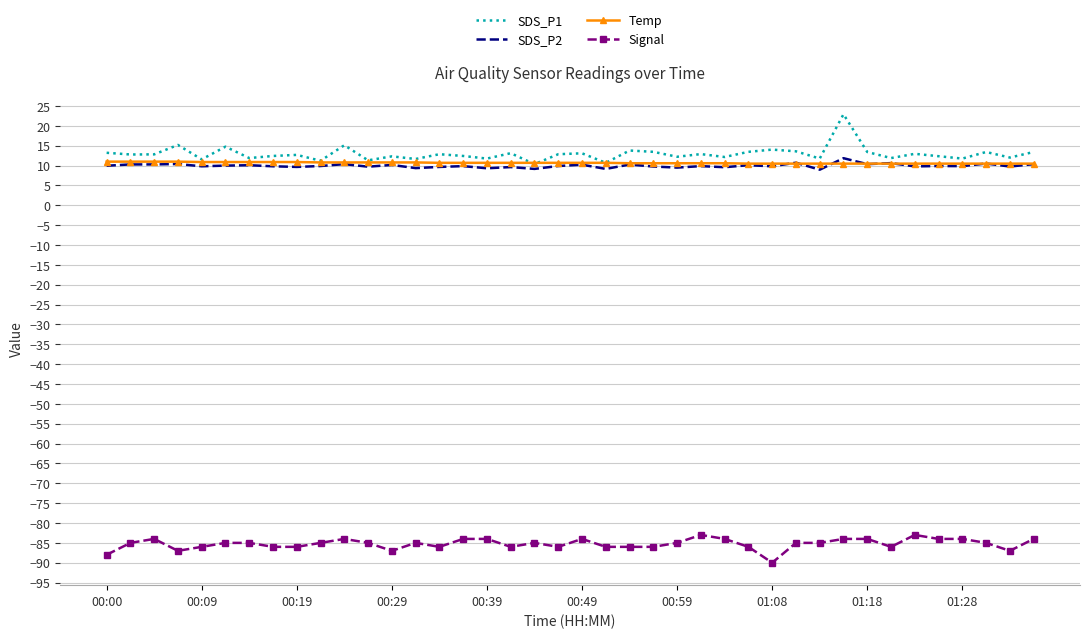

What is the smallest value displayed?

-90.0